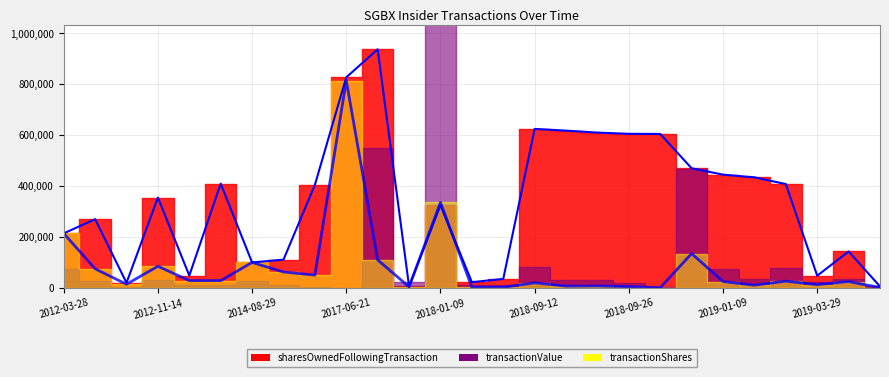

What position from the right is 2017-06-21?

18